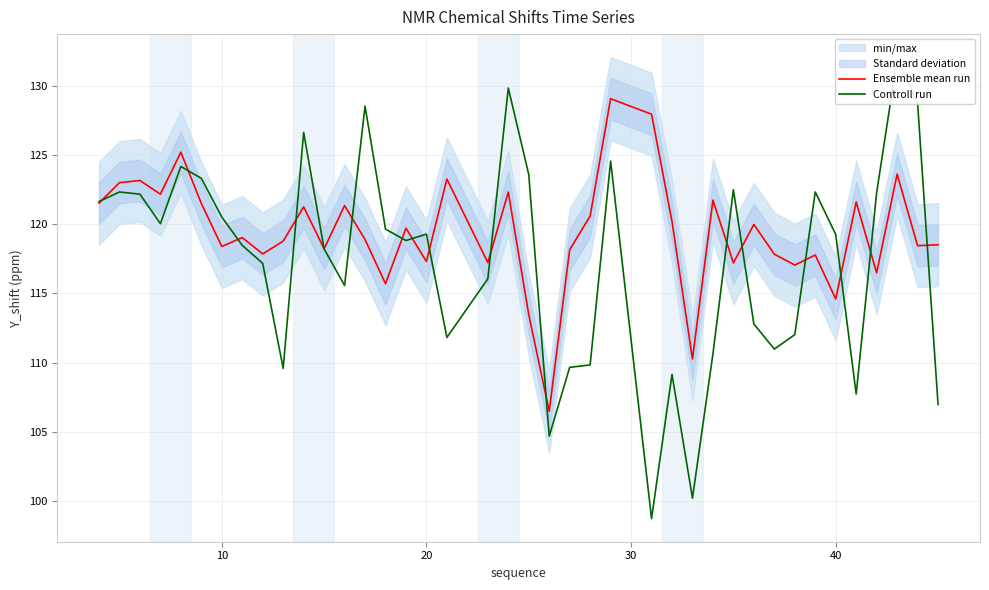

Which series has the largest range (max minus min)?

Controll run